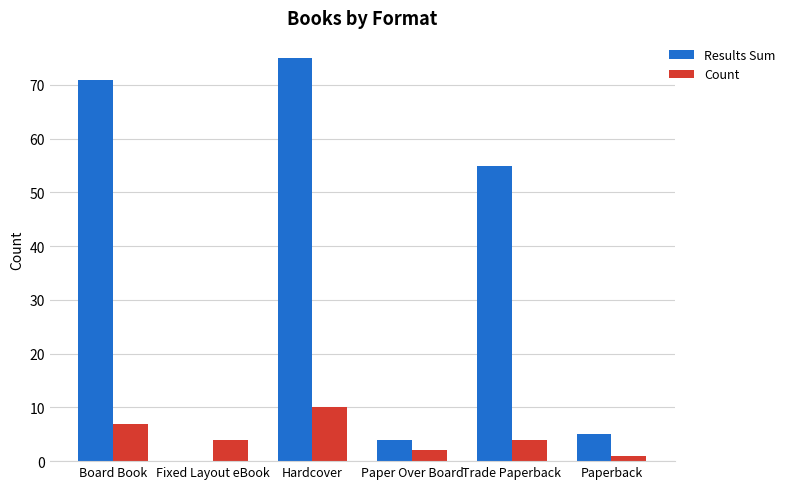

Which series has the largest range (max minus min)?

Results Sum